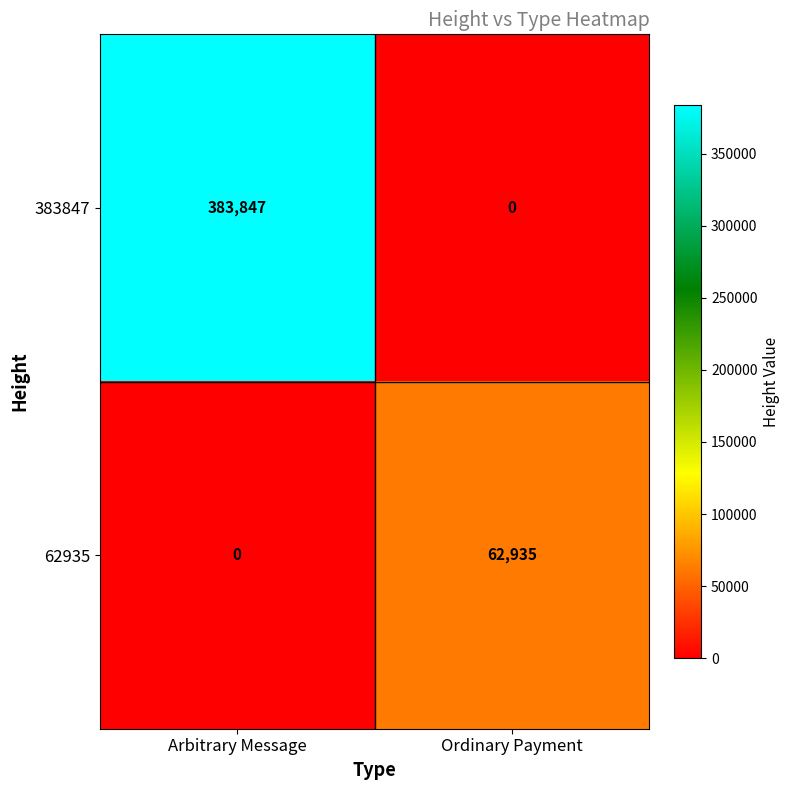

What is the sum of the 383847 values at Ordinary Payment and Arbitrary Message?

383847